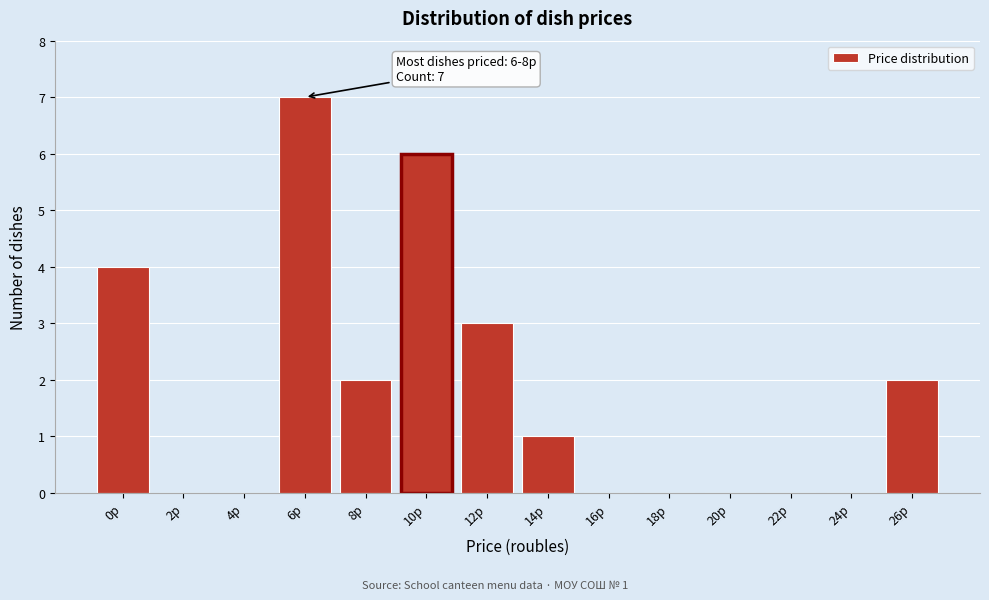

Reading left to right, transcribe all the data shown in this chart.

0р=4	2р=0	4р=0	6р=7	8р=2	10р=6	12р=3	14р=1	16р=0	18р=0	20р=0	22р=0	24р=0	26р=2